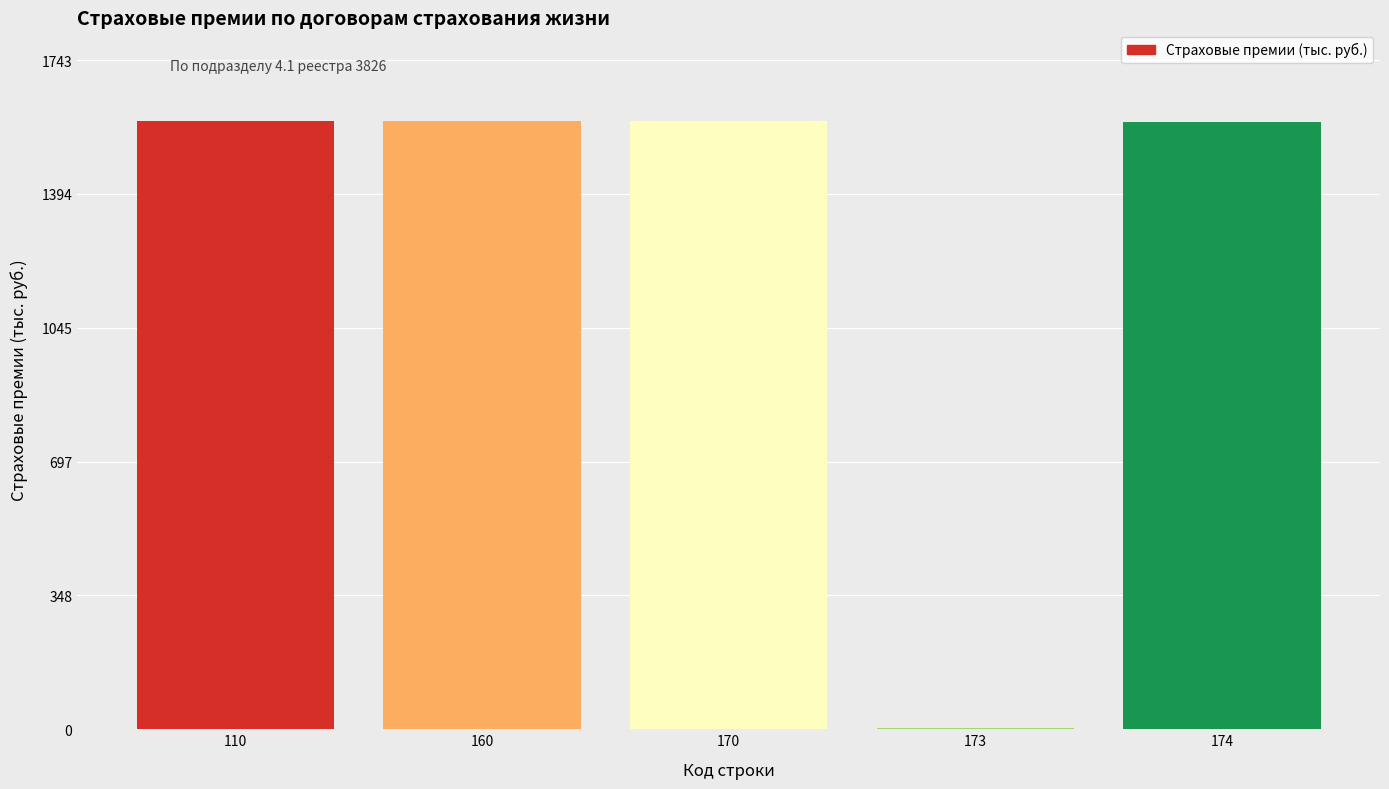

Approximately how many times larger is the value at 160 compared to 110?

1.0